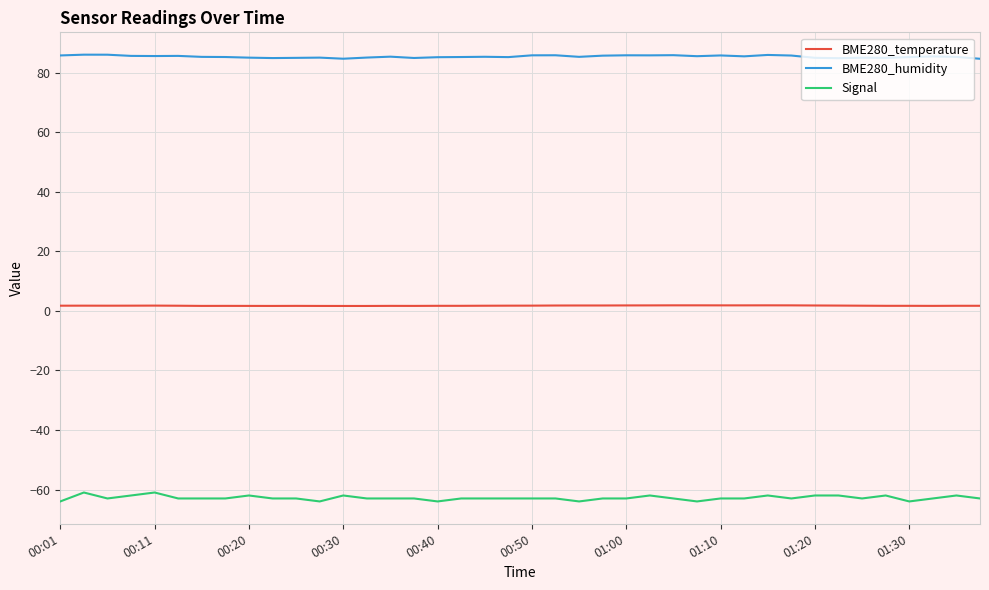

Which series has the largest total across all categories?

BME280_humidity